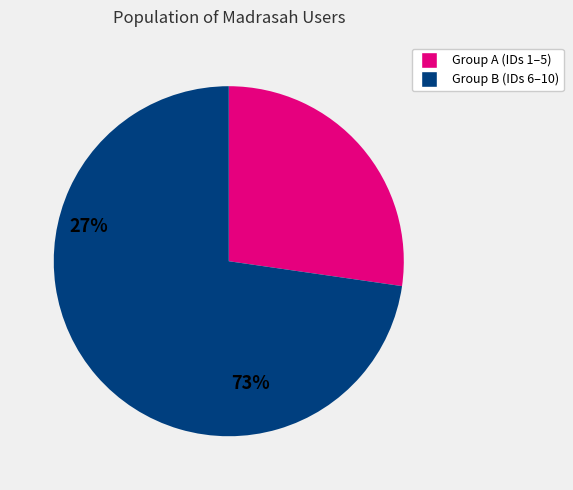

Does any single category account for the majority?

Yes